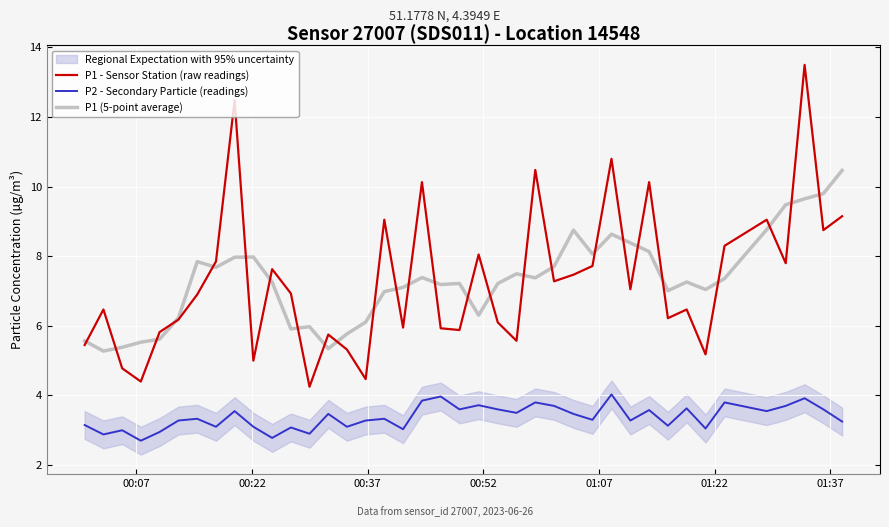

True or false: P2 - Secondary Particle (readings) and P1 (5-point average) intersect in this chart.

False